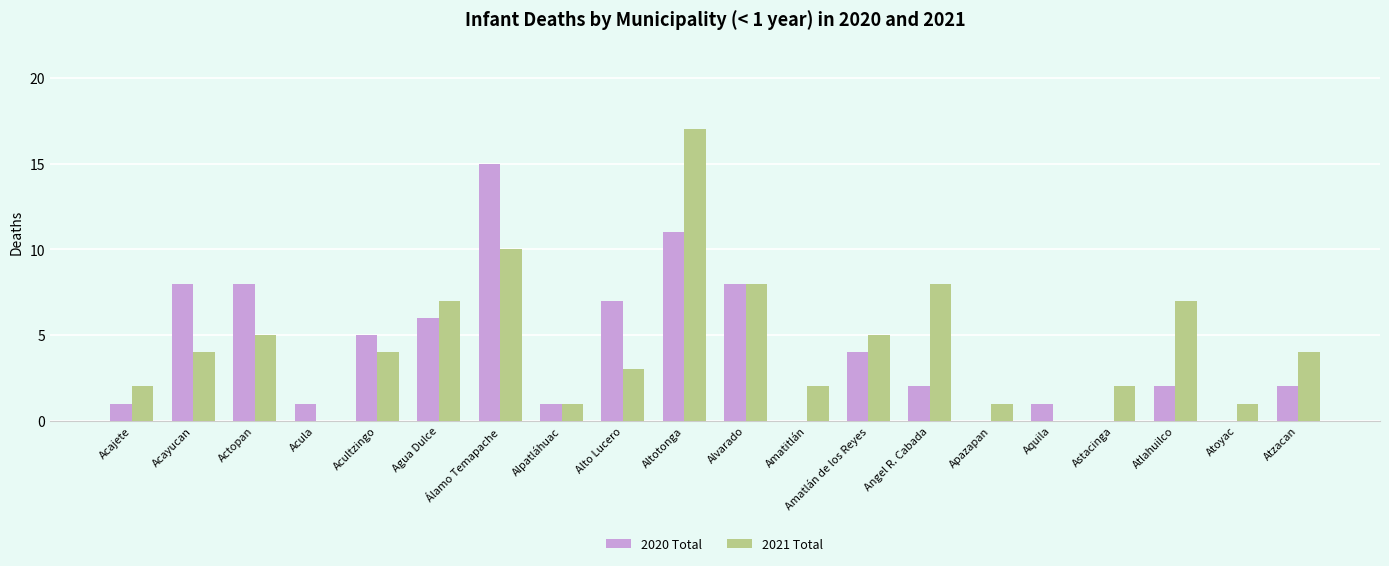

Reading right to left, transcribe all the data shown in this chart.

2020 Total: Atzacan=2	Atoyac=0	Atlahuilco=2	Astacinga=0	Aquila=1	Apazapan=0	Angel R. Cabada=2	Amatlán de los Reyes=4	Amatitlán=0	Alvarado=8	Altotonga=11	Alto Lucero=7	Alpatláhuac=1	Álamo Temapache=15	Agua Dulce=6	Acultzingo=5	Acula=1	Actopan=8	Acayucan=8	Acajete=1
2021 Total: Atzacan=4	Atoyac=1	Atlahuilco=7	Astacinga=2	Aquila=0	Apazapan=1	Angel R. Cabada=8	Amatlán de los Reyes=5	Amatitlán=2	Alvarado=8	Altotonga=17	Alto Lucero=3	Alpatláhuac=1	Álamo Temapache=10	Agua Dulce=7	Acultzingo=4	Acula=0	Actopan=5	Acayucan=4	Acajete=2